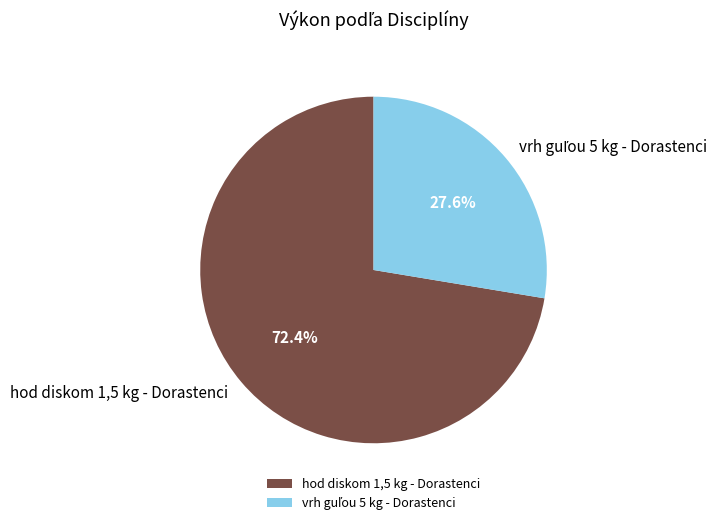

Which slice is the largest?

hod diskom 1,5 kg - Dorastenci